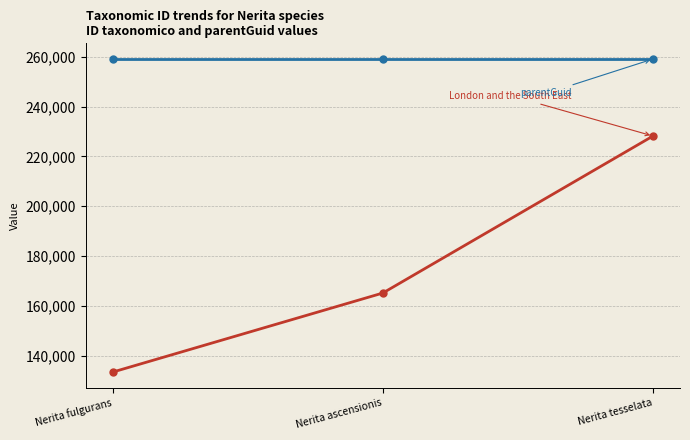

Reading left to right, transcribe all the data shown in this chart.

London and the South East: 133355	165108	228168
parentGuid: 259103	259103	259103